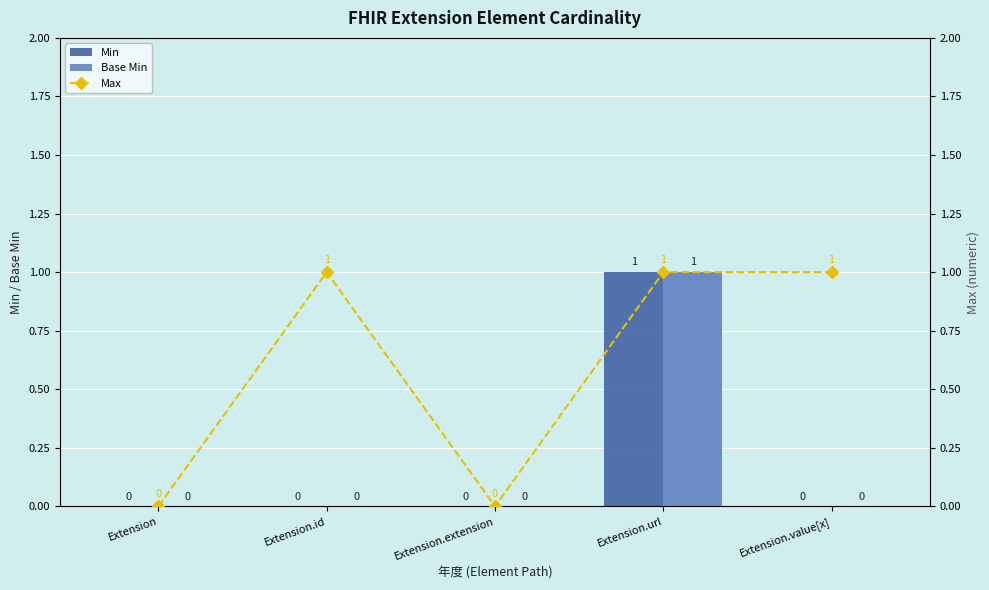

At how many categories does at least one series exceed 0?

3